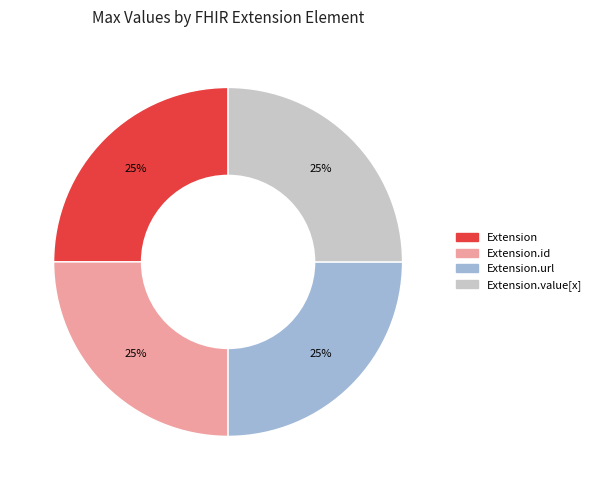

Does any single category account for the majority?

No